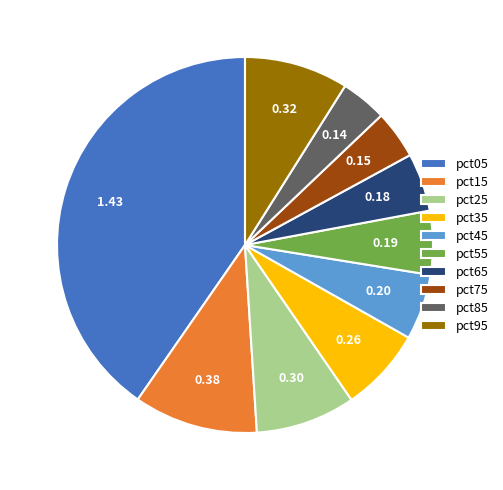

Which has a higher value, pct85 or pct55?

pct55